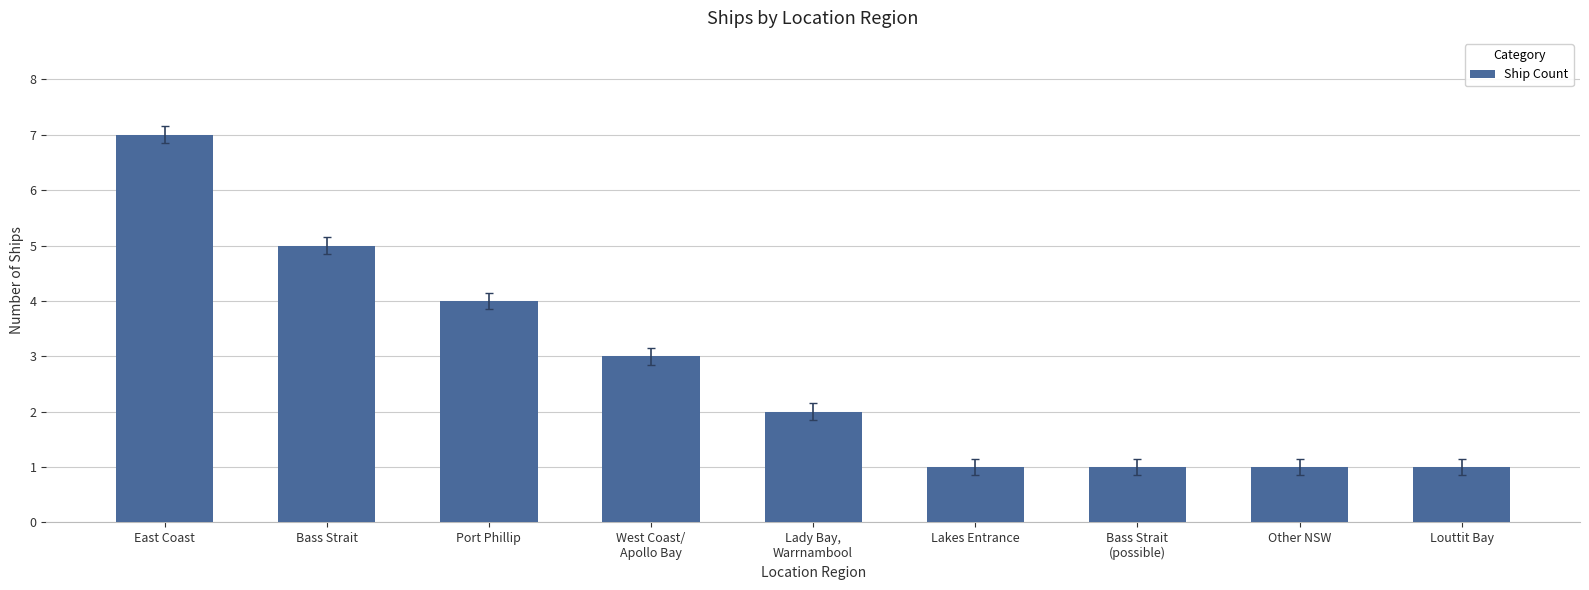

Count the number of categories in the chart.

9